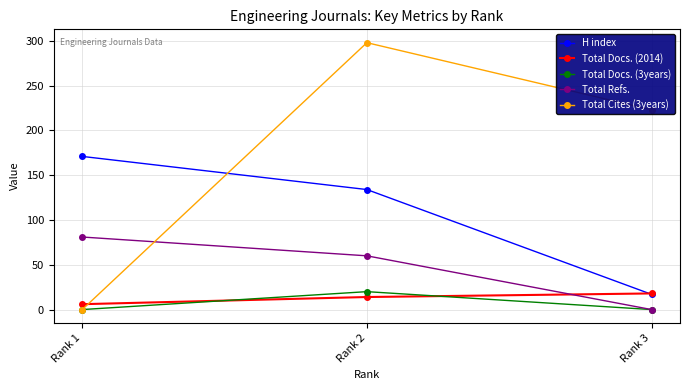

At Rank 2, list the series in order from largest to smallest.

Total Cites (3years), H index, Total Refs., Total Docs. (3years), Total Docs. (2014)